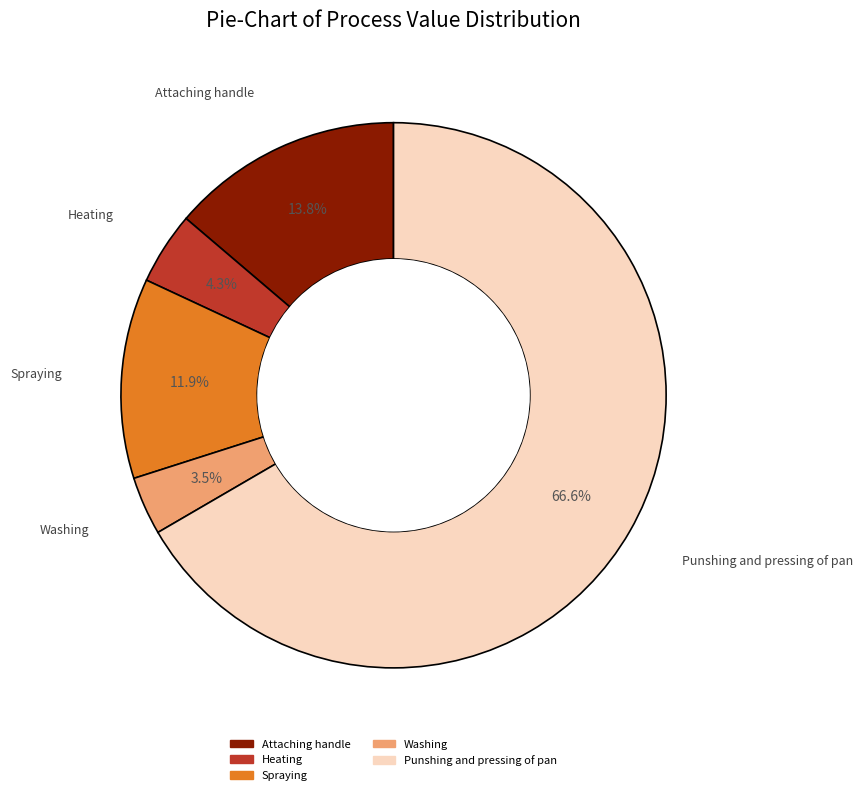

Between Washing and Attaching handle, which is larger?

Attaching handle